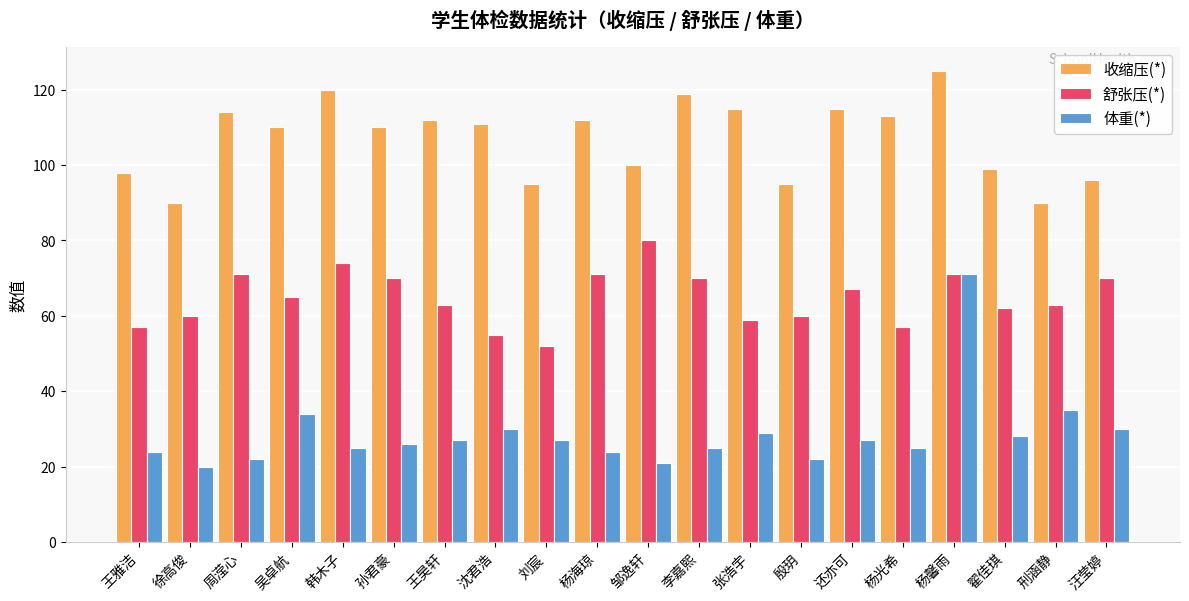

Where does the 舒张压(*) series first go above 65?

周滢心